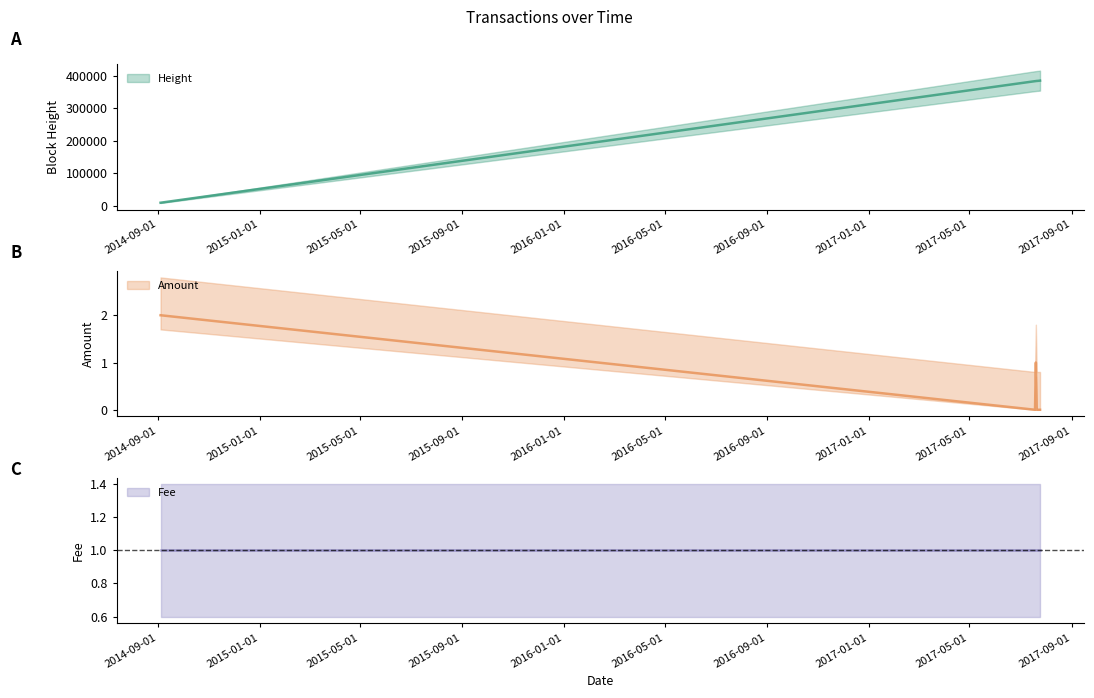

The Height series shows 624025 at 2017-07-22. True or false?

False